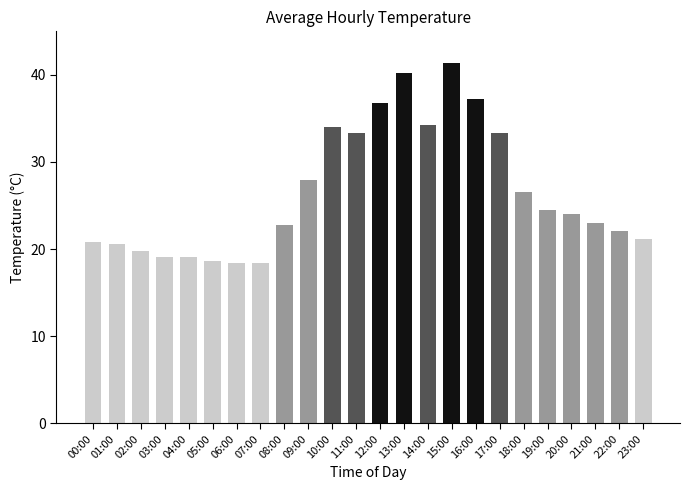

Does the chart contain any negative values?

No